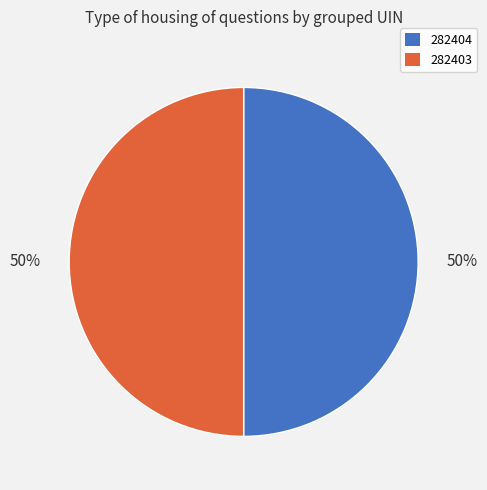

Is it true that 282403 is 50% of the pie?

True